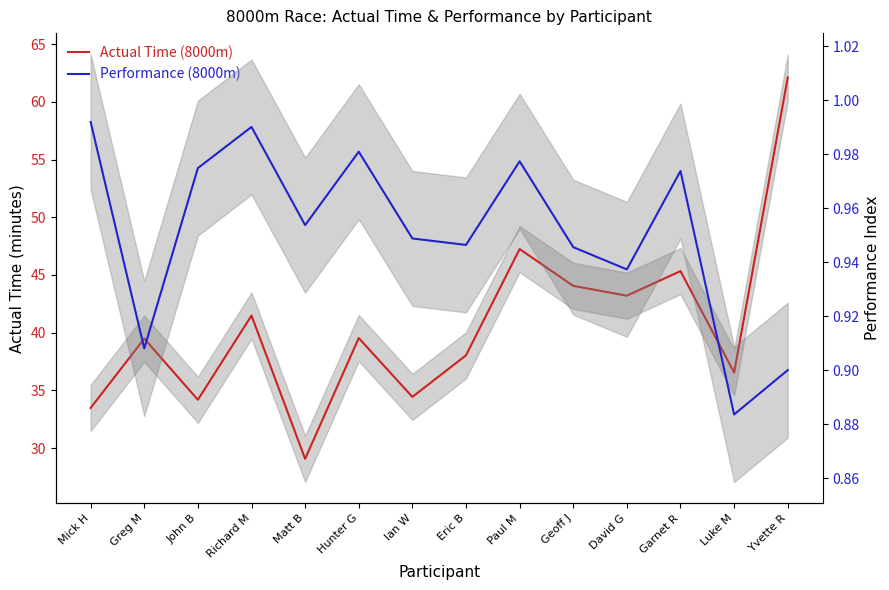

Reading left to right, list all the values displayed in this chart.

Actual Time (8000m): 33.5	39.5	34.2	41.5	29.1	39.5	34.4	38.0	47.2	44.0	43.2	45.3	36.5	62.1
Performance (8000m): 1.0	0.9	1.0	1.0	1.0	1.0	0.9	0.9	1.0	0.9	0.9	1.0	0.9	0.9